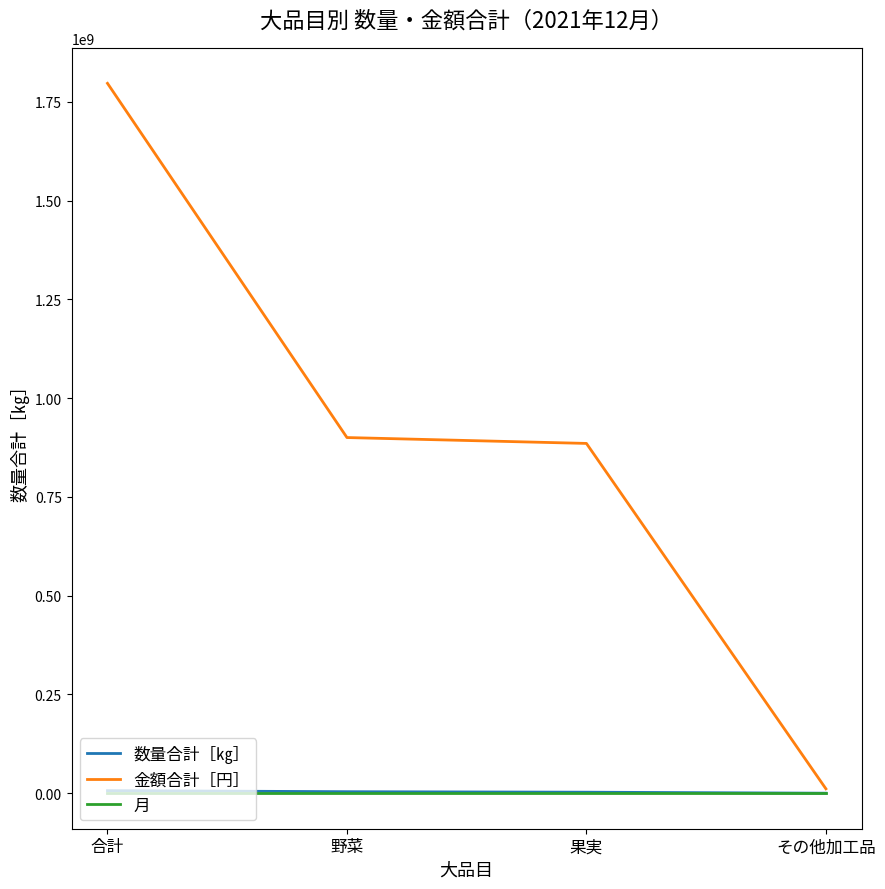

What position from the left is 果実?

3